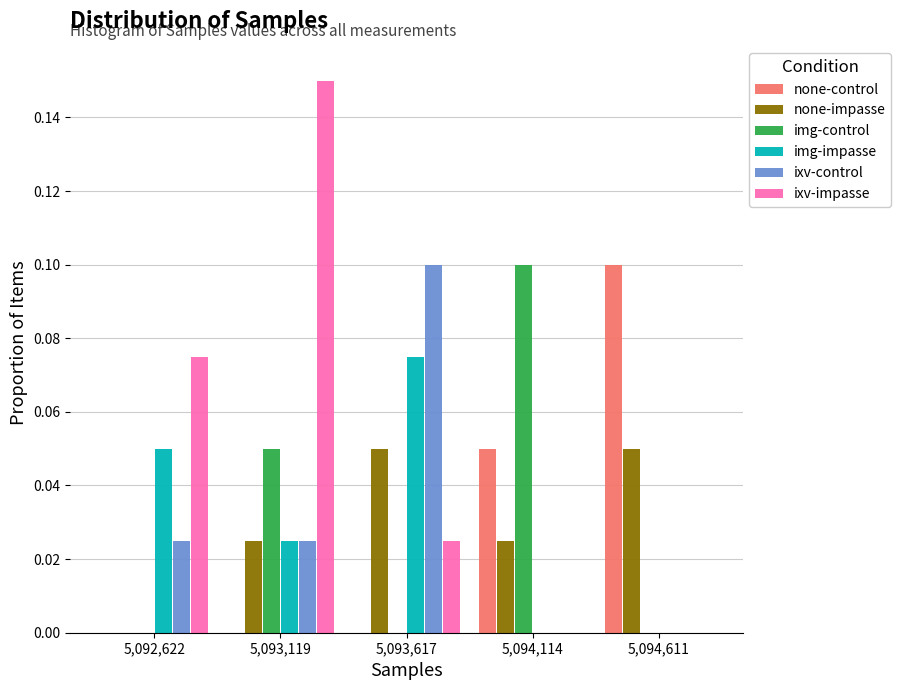

What is the height of the img-impasse bar covering 5093350 to 5093850 on the x-axis? Neither the bar edges nor the heights are printed on the chart, so give them approximately, as read against the axes.

0.076